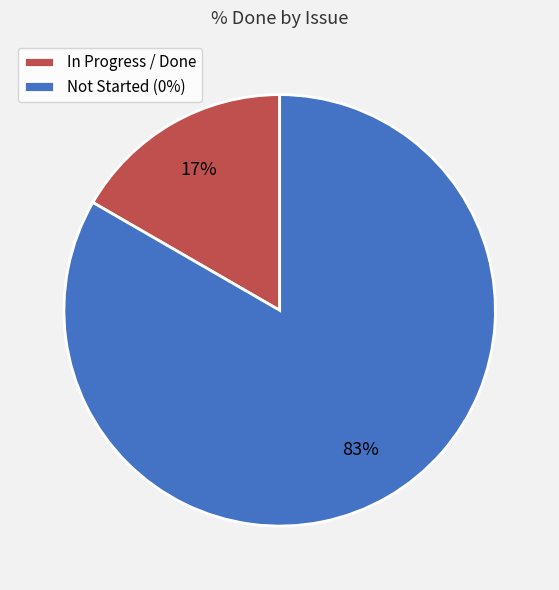

To the nearest percent, what is the average slice percentage?

50%